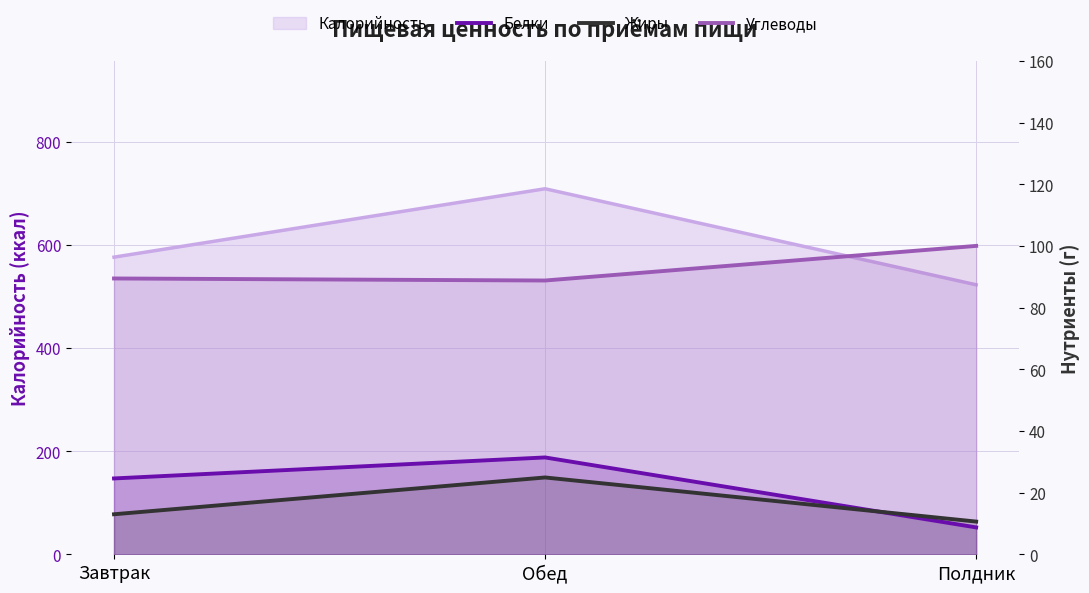

The Белки series shows 19.3 at Обед. True or false?

False